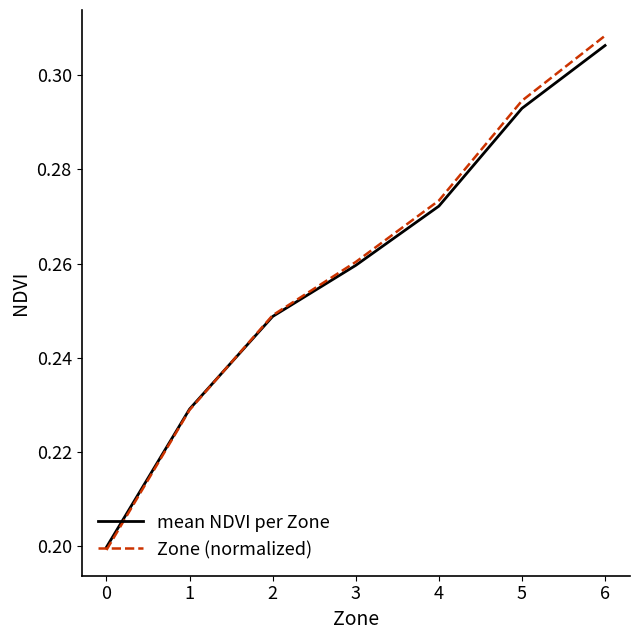

List the labels in order of Zone (normalized) value, largest first.

6, 5, 4, 3, 2, 1, 0